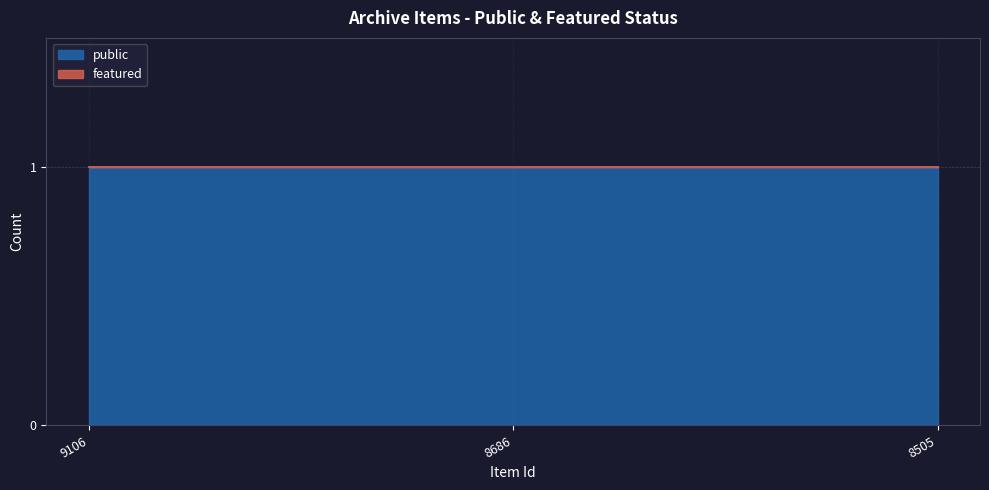

At which label does public reach its peak?

9106